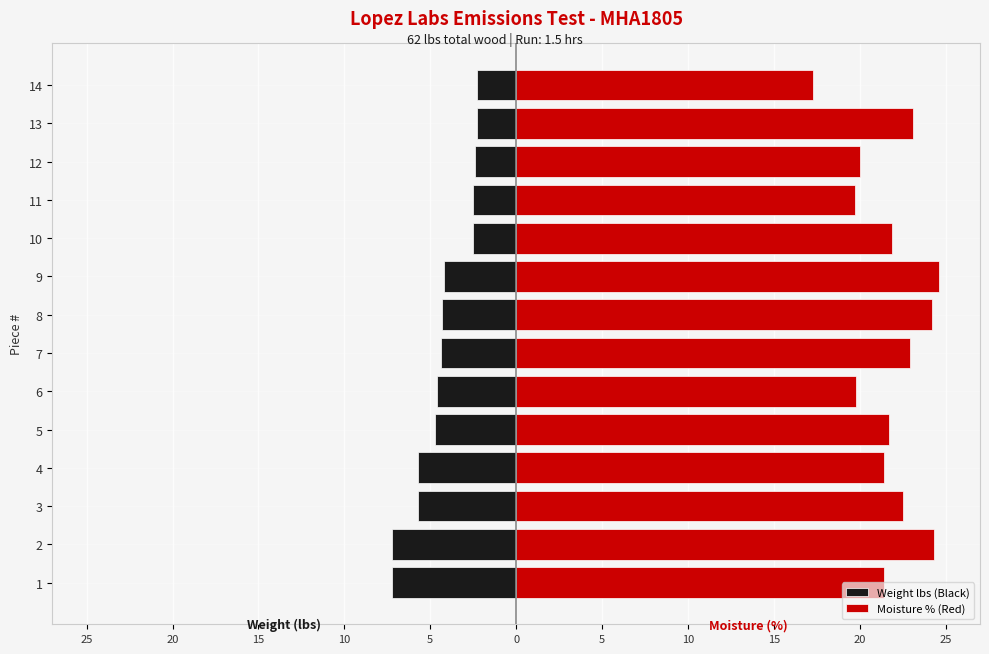

How many values in the Moisture % (Red) series are below 21?

4